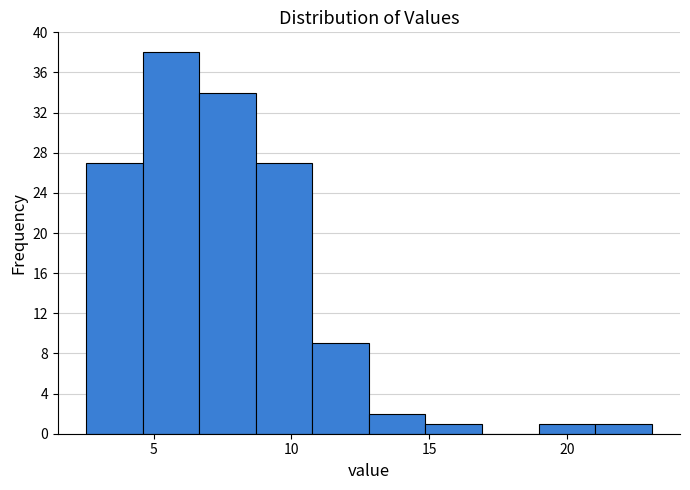

Which range on the x-axis has the tallest bar?

4.5 to 6.5